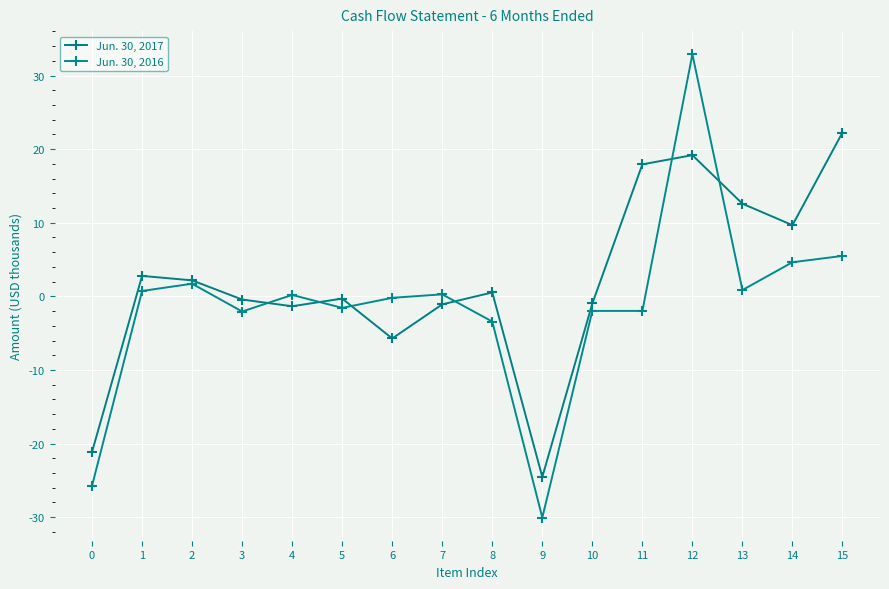

How many intersections are there between Jun. 30, 2017 and Jun. 30, 2016?

6